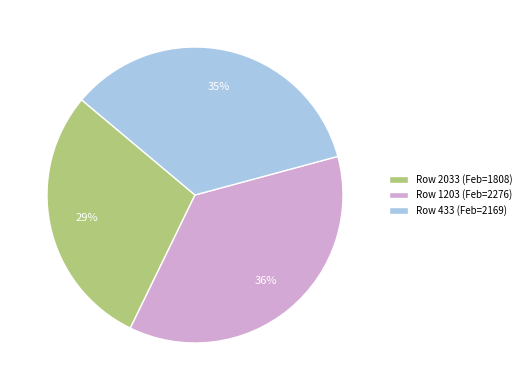

To the nearest percent, what is the difference between the largest and smallest slice percentages?

7%